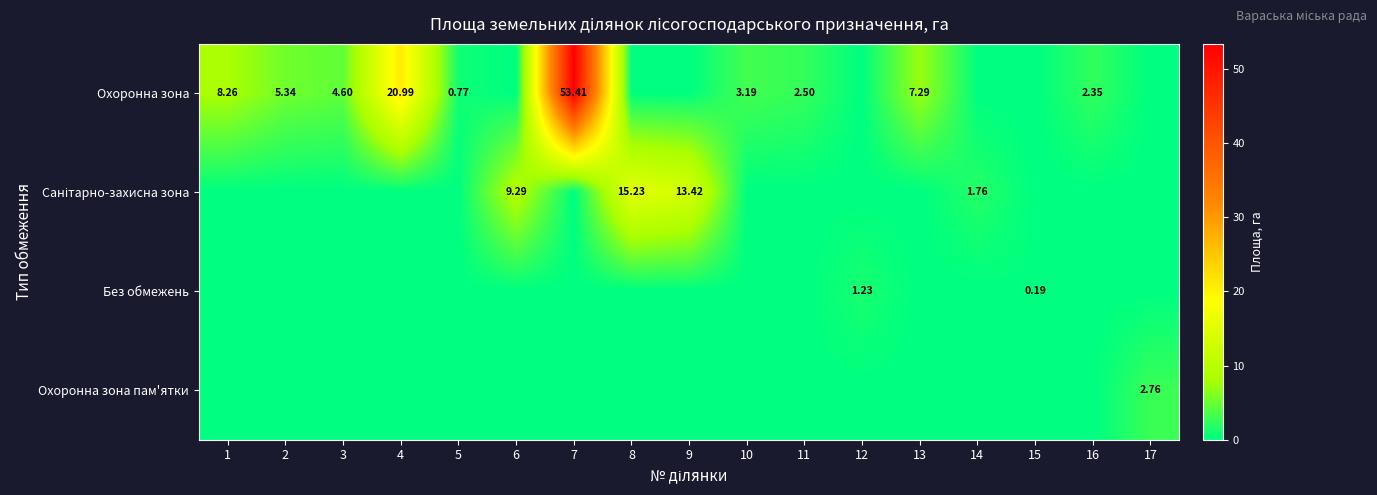

Is it true that Без обмежень equals 0.6 at 17?

False